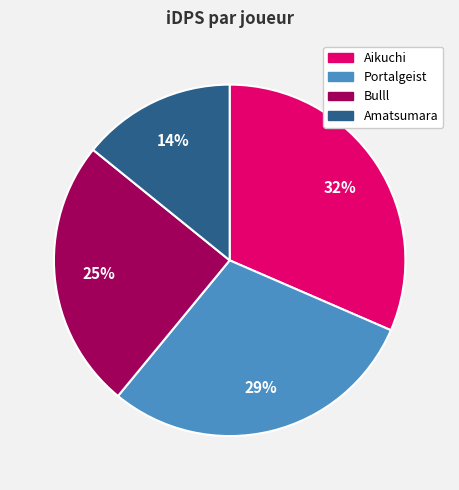

How many segments does this pie chart have?

4